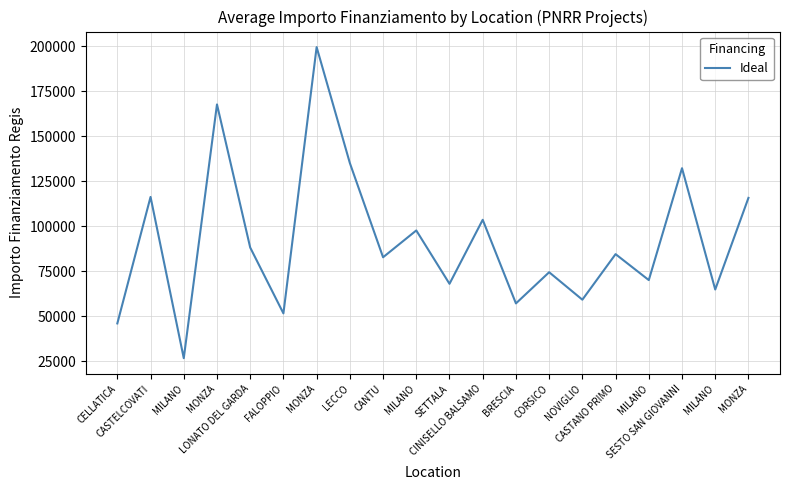

How many interior local valleys (lower than both neighbors) does the data have?

8